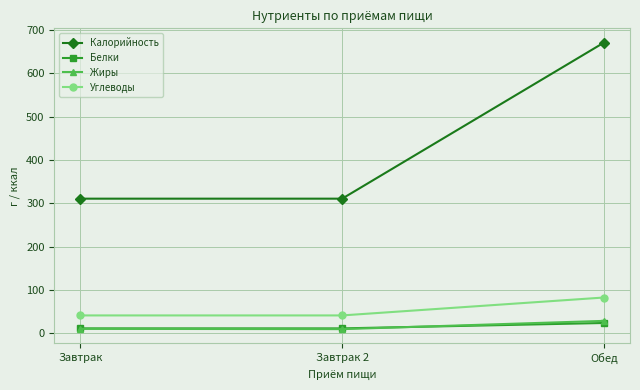

Which series has the widest spread of values?

Калорийность